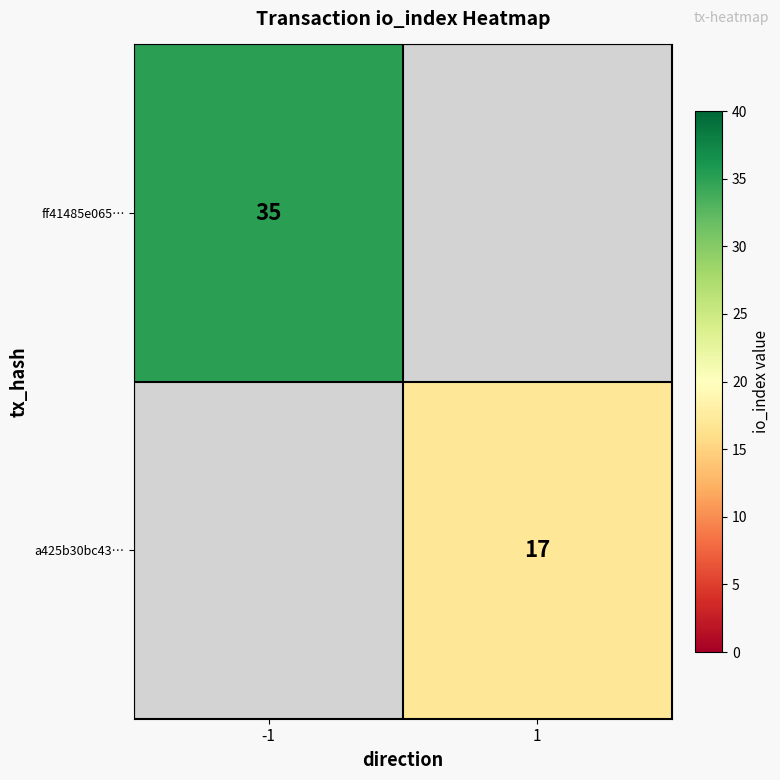

Is the value of ff41485e065… at -1 greater than the value of a425b30bc43… at 1?

Yes